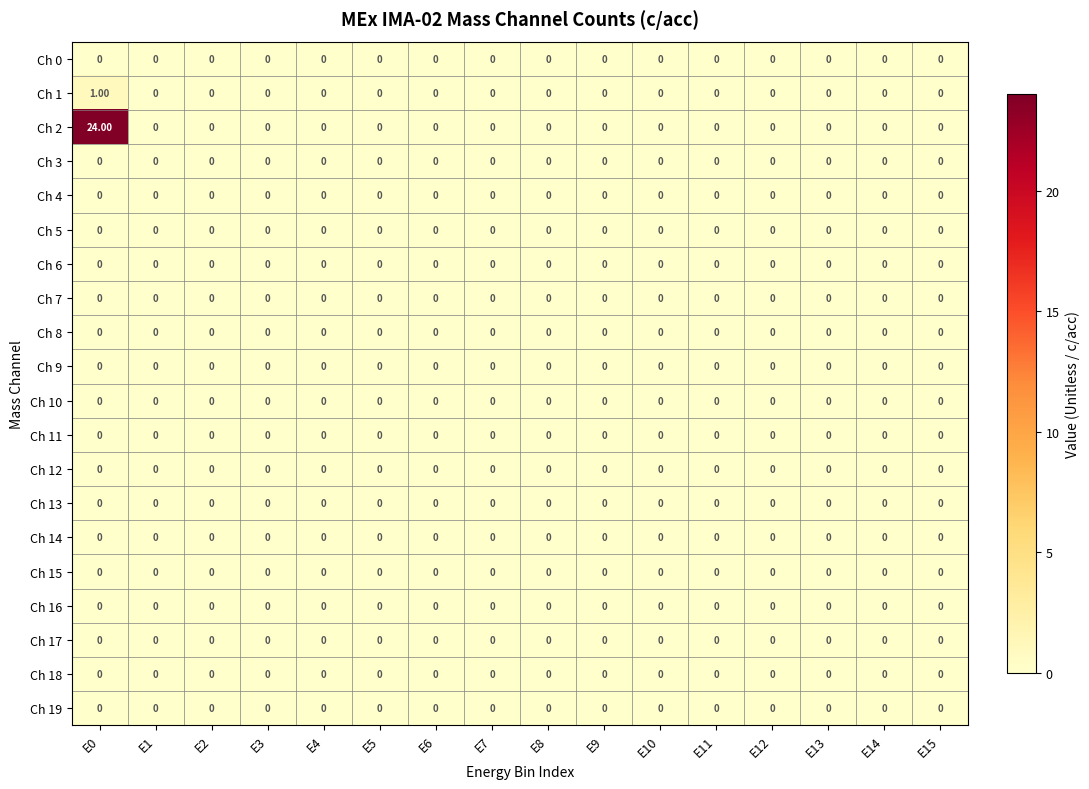

What is the sum of all Ch 2 values?

24